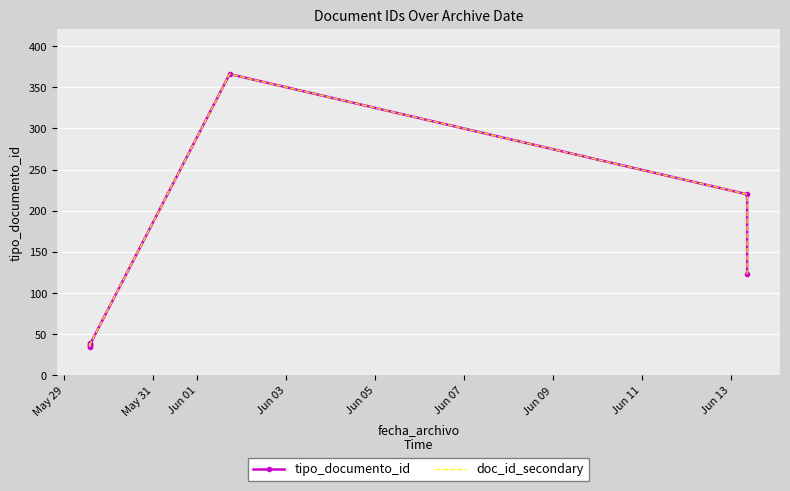

Which series has the largest range (max minus min)?

tipo_documento_id